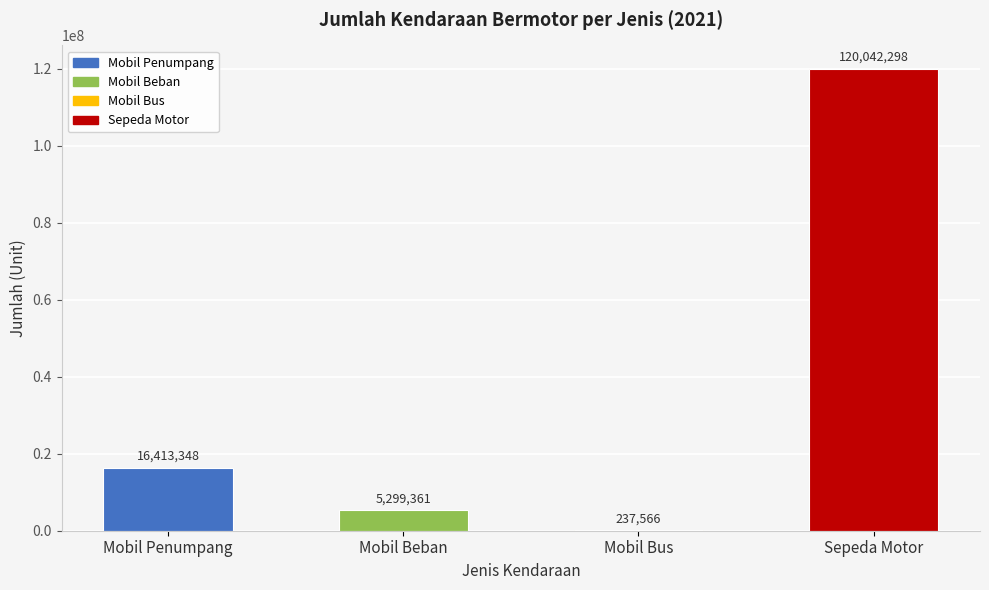

Where is the data nearest to the value 60139932?

Mobil Penumpang